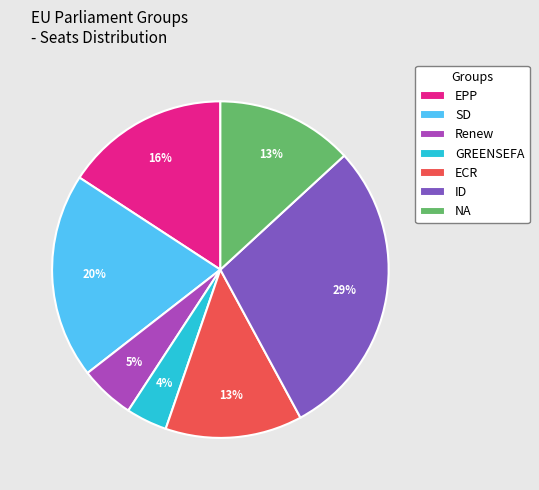

Is the sum of ECR and SD greater than half?

No